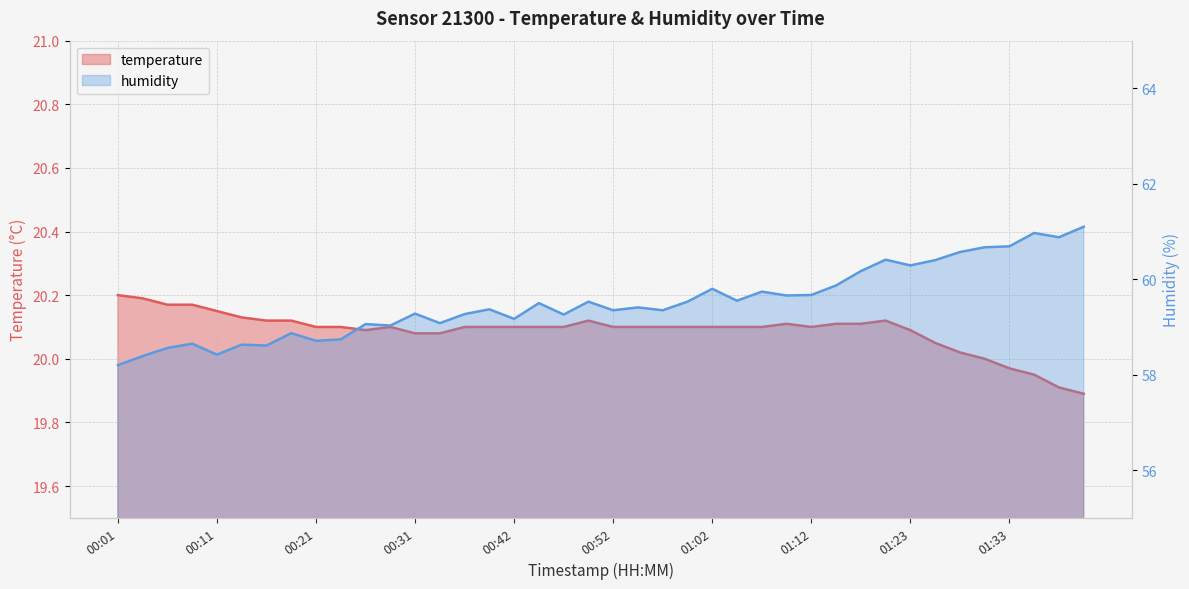

At how many categories does at least one series exceed 25?

40